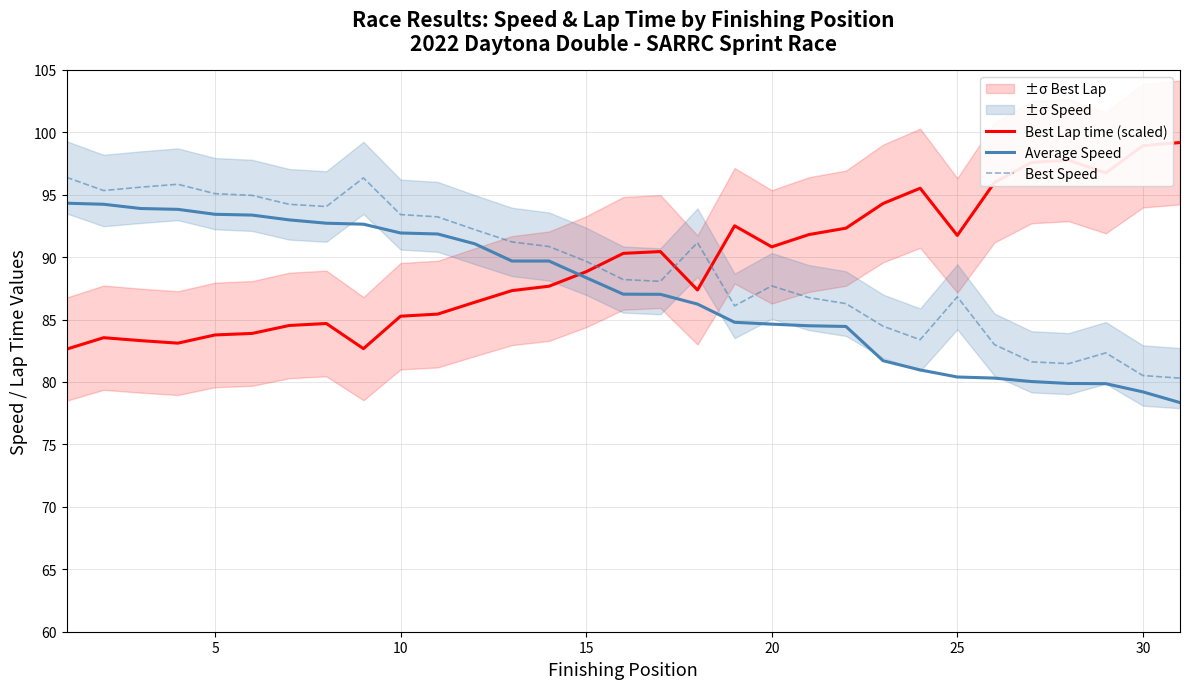

At how many categories does at least one series exceed 98?

2